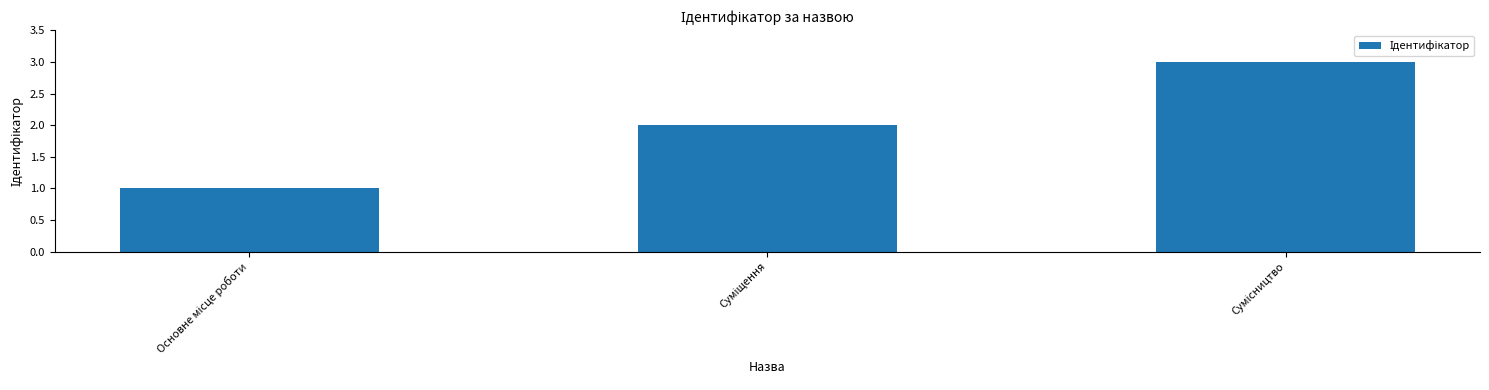

What is the greatest value displayed?

3